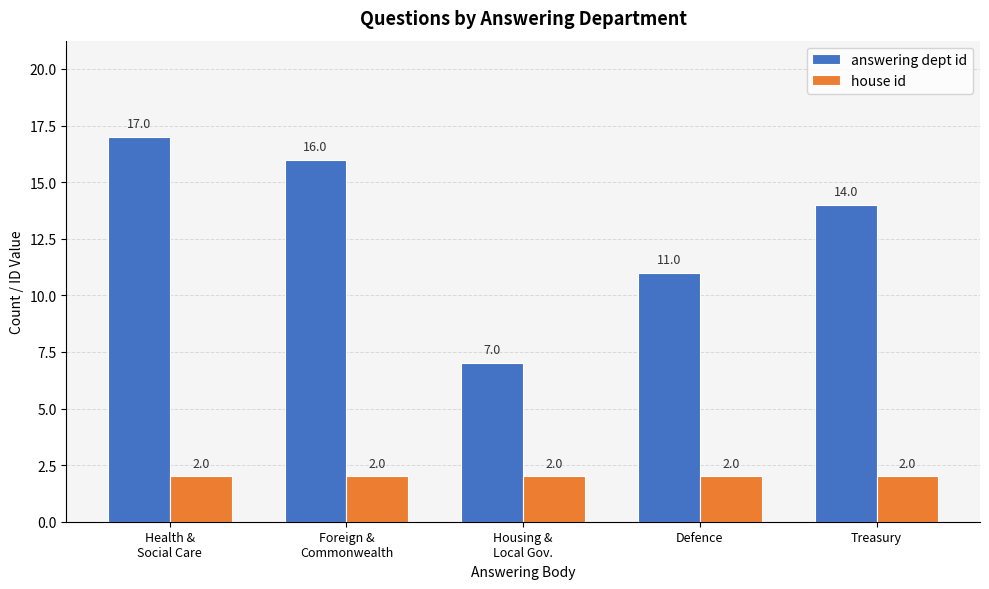

Is the value of house id at Housing &
Local Gov. greater than the value of answering dept id at Health &
Social Care?

No